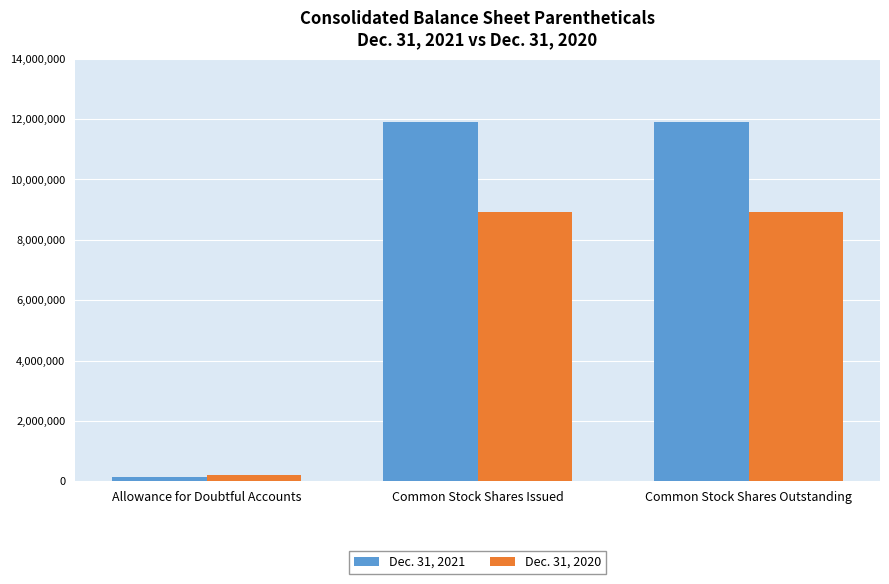

What is the value of the Dec. 31, 2021 bar at the 2nd from the left?

11911784